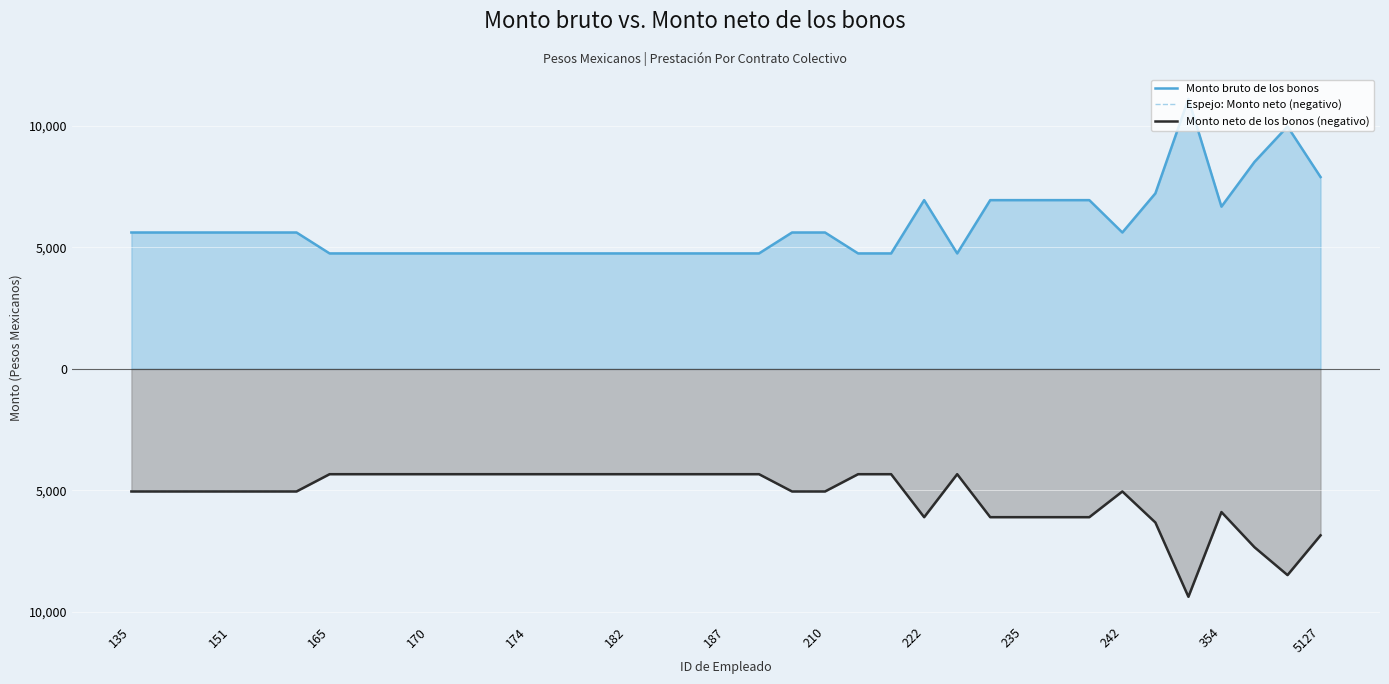

True or false: Monto neto de los bonos (negativo) and Monto bruto de los bonos intersect in this chart.

False